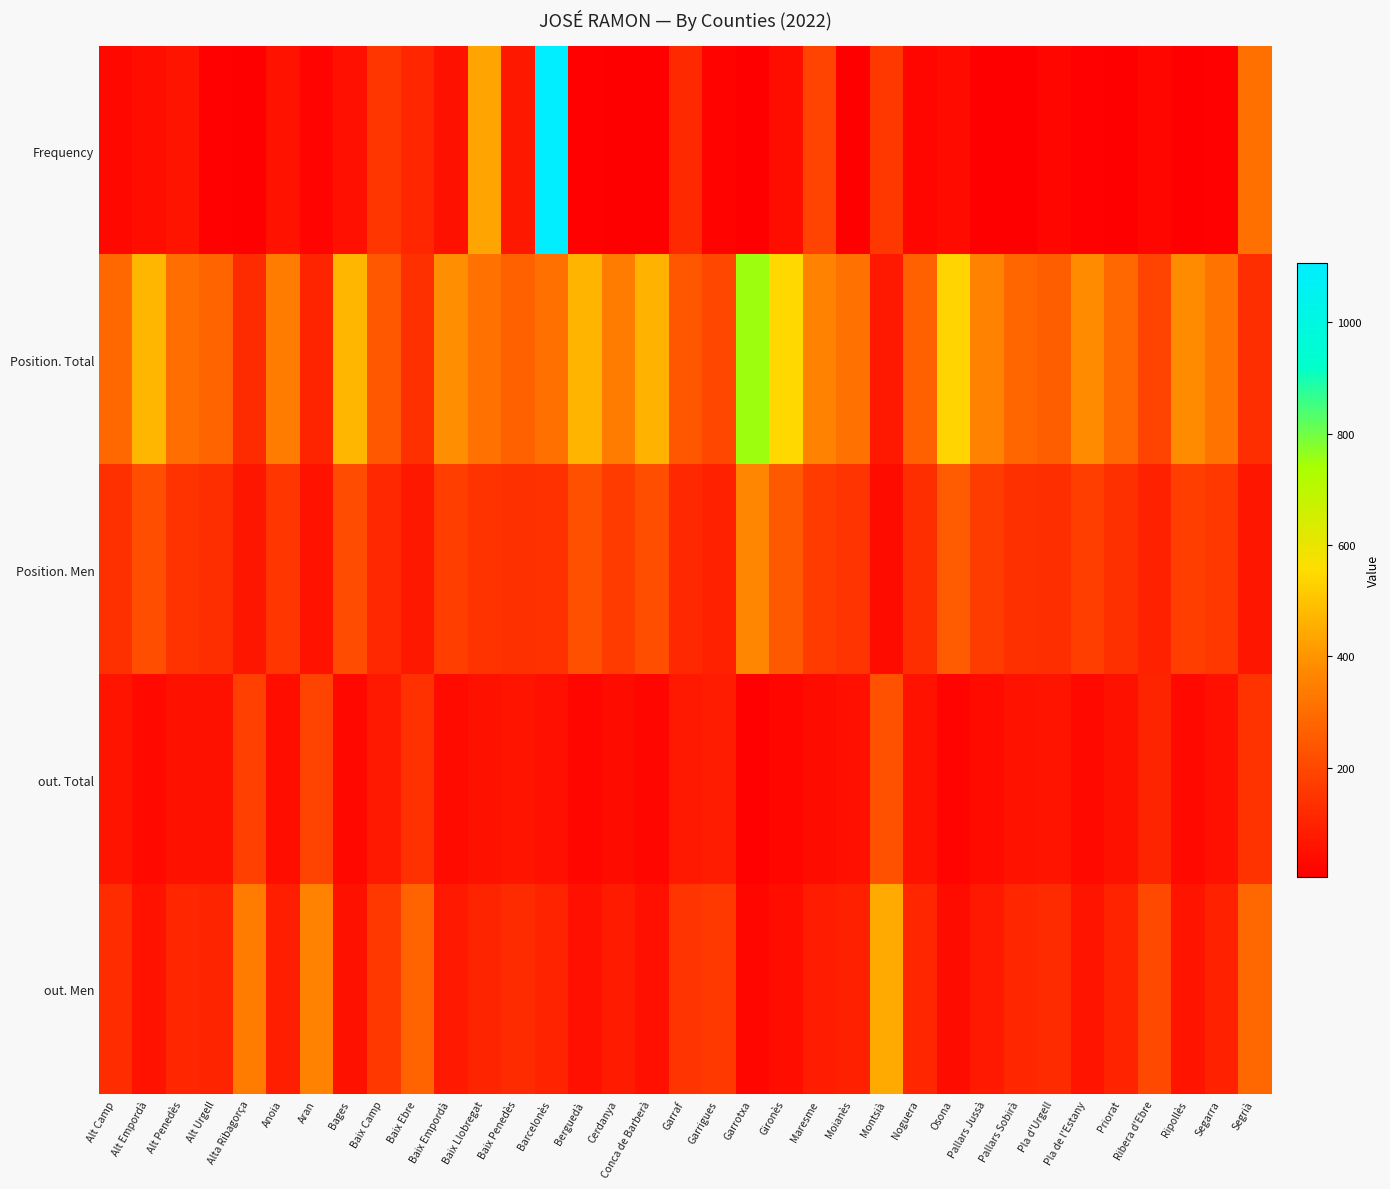

Reading left to right, extract all data points from this chart.

Frequency: Alt Camp=29	Alt Empordà=43	Alt Penedès=61	Alt Urgell=11	Alta Ribagorça=7	Anoia=56	Aran=19	Bages=49	Baix Camp=152	Baix Ebre=111	Baix Empordà=52	Baix Llobregat=432	Baix Penedès=70	Barcelonès=1106	Berguedà=10	Cerdanya=8	Conca de Barberà=5	Garraf=116	Garrigues=16	Garrotxa=7	Gironès=43	Maresme=187	Moianès=7	Montsià=155	Noguera=22	Osona=35	Pallars Jussà=5	Pallars Sobirà=4	Pla d'Urgell=23	Pla de l'Estany=10	Priorat=5	Ribera d'Ebre=23	Ripollès=8	Segarra=12	Segrià=306
Position. Total: Alt Camp=284	Alt Empordà=471	Alt Penedès=304	Alt Urgell=279	Alta Ribagorça=121	Anoia=344	Aran=106	Bages=471	Baix Camp=244	Baix Ebre=134	Baix Empordà=385	Baix Llobregat=313	Baix Penedès=270	Barcelonès=306	Berguedà=466	Cerdanya=341	Conca de Barberà=464	Garraf=240	Garrigues=202	Garrotxa=753	Gironès=544	Maresme=361	Moianès=310	Montsià=75	Noguera=264	Osona=535	Pallars Jussà=357	Pallars Sobirà=281	Pla d'Urgell=260	Pla de l'Estany=380	Priorat=284	Ribera d'Ebre=186	Ripollès=382	Segarra=314	Segrià=132
Position. Men: Alt Camp=136	Alt Empordà=215	Alt Penedès=144	Alt Urgell=129	Alta Ribagorça=65	Anoia=151	Aran=56	Bages=212	Baix Camp=115	Baix Ebre=69	Baix Empordà=176	Baix Llobregat=144	Baix Penedès=134	Barcelonès=138	Berguedà=222	Cerdanya=167	Conca de Barberà=218	Garraf=115	Garrigues=96	Garrotxa=369	Gironès=247	Maresme=164	Moianès=147	Montsià=39	Noguera=129	Osona=250	Pallars Jussà=170	Pallars Sobirà=136	Pla d'Urgell=133	Pla de l'Estany=173	Priorat=136	Ribera d'Ebre=95	Ripollès=176	Segarra=156	Segrià=66
out. Total: Alt Camp=64	Alt Empordà=30	Alt Penedès=55	Alt Urgell=54	Alta Ribagorça=177	Anoia=45	Aran=185	Bages=27	Baix Camp=77	Baix Ebre=139	Baix Empordà=38	Baix Llobregat=52	Baix Penedès=62	Barcelonès=49	Berguedà=25	Cerdanya=41	Conca de Barberà=25	Garraf=74	Garrigues=84	Garrotxa=12	Gironès=22	Maresme=40	Moianès=49	Montsià=225	Noguera=56	Osona=21	Pallars Jussà=38	Pallars Sobirà=56	Pla d'Urgell=62	Pla de l'Estany=30	Priorat=54	Ribera d'Ebre=105	Ripollès=31	Segarra=51	Segrià=144
out. Men: Alt Camp=125	Alt Empordà=59	Alt Penedès=110	Alt Urgell=107	Alta Ribagorça=341	Anoia=89	Aran=361	Bages=55	Baix Camp=156	Baix Ebre=276	Baix Empordà=75	Baix Llobregat=106	Baix Penedès=124	Barcelonès=101	Berguedà=50	Cerdanya=80	Conca de Barberà=48	Garraf=150	Garrigues=161	Garrotxa=23	Gironès=44	Maresme=82	Moianès=94	Montsià=447	Noguera=108	Osona=42	Pallars Jussà=74	Pallars Sobirà=108	Pla d'Urgell=121	Pla de l'Estany=61	Priorat=103	Ribera d'Ebre=206	Ripollès=63	Segarra=97	Segrià=285